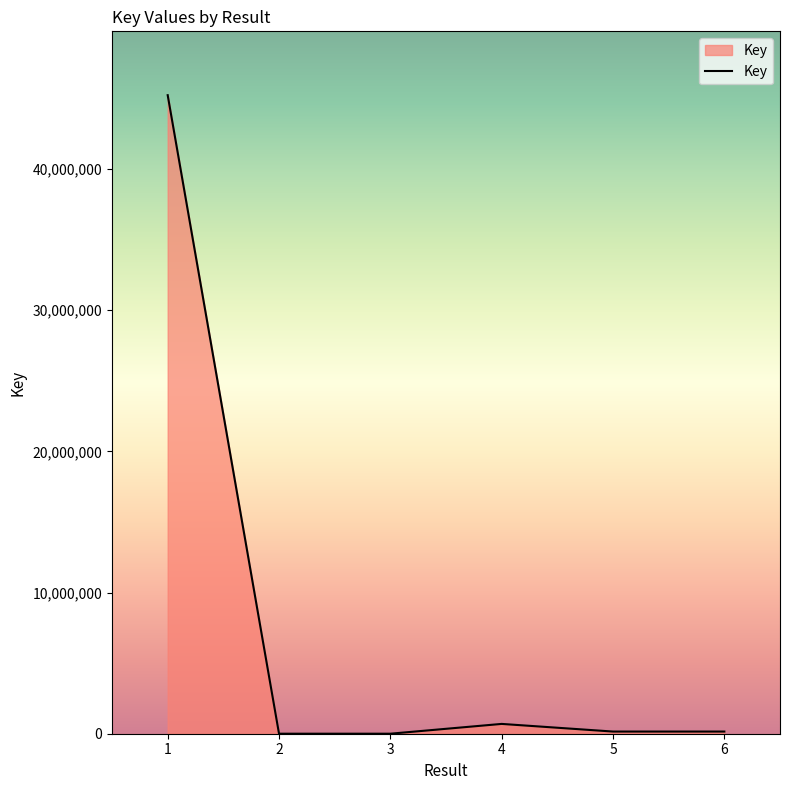

How many lines are shown in the chart?

1